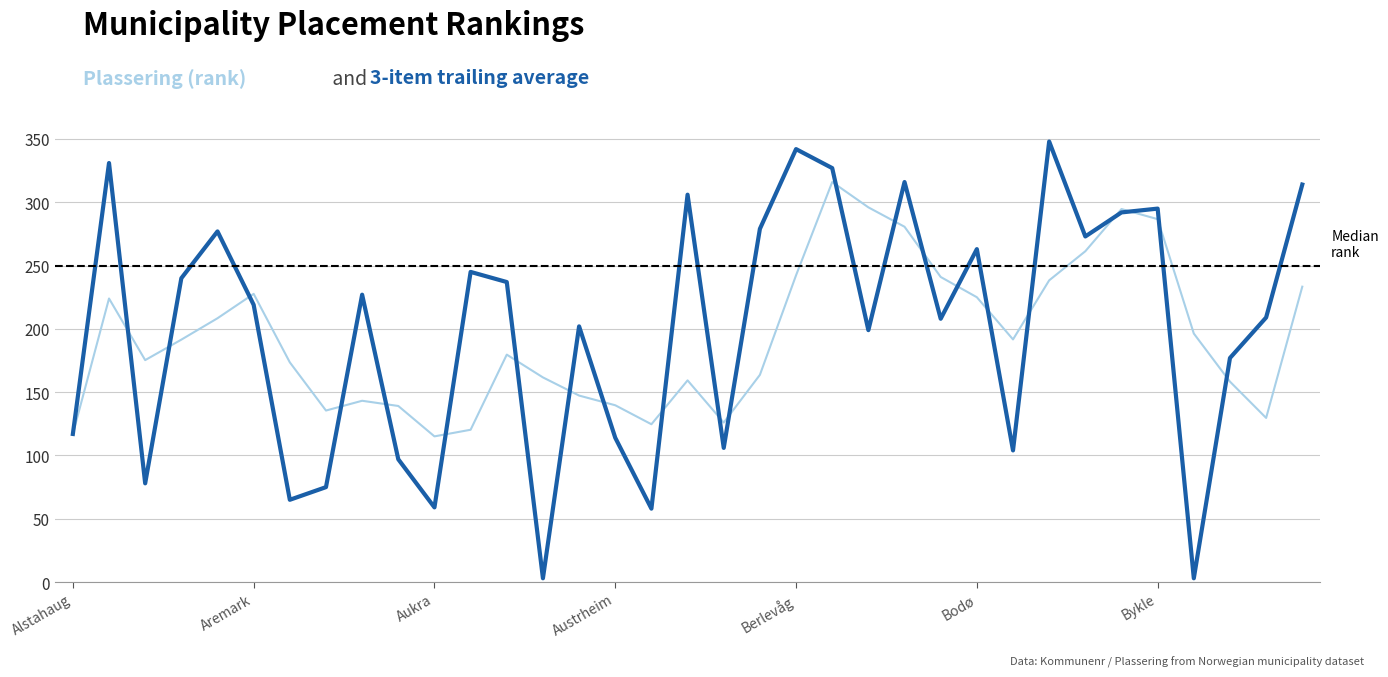

What is the greatest value displayed?

348.0